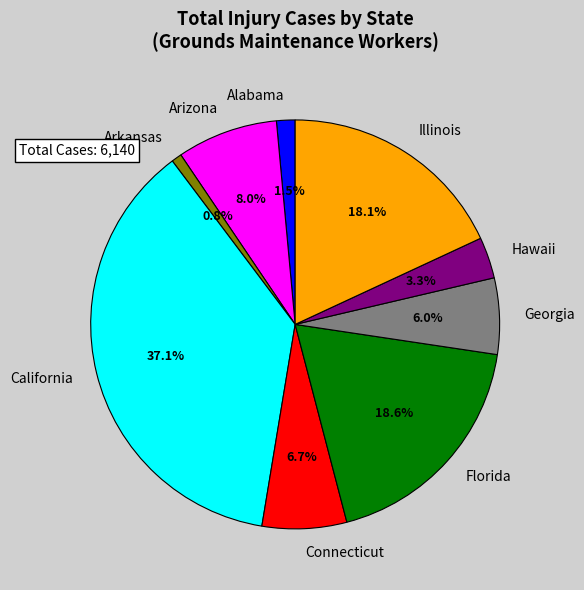

Do Connecticut and Arkansas together represent more than half of the pie?

No